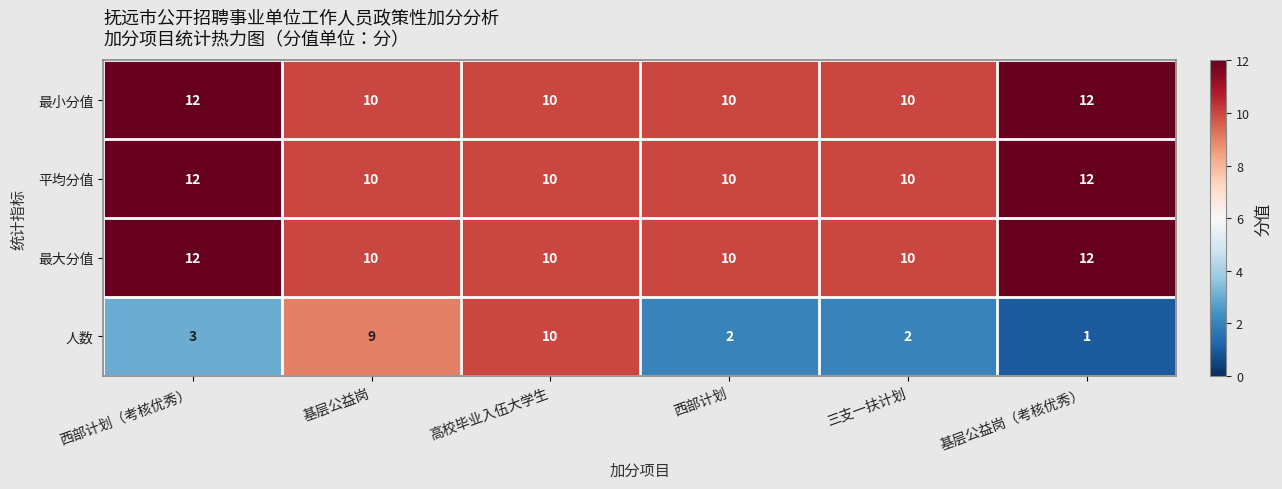

At how many categories does at least one series exceed 8?

6